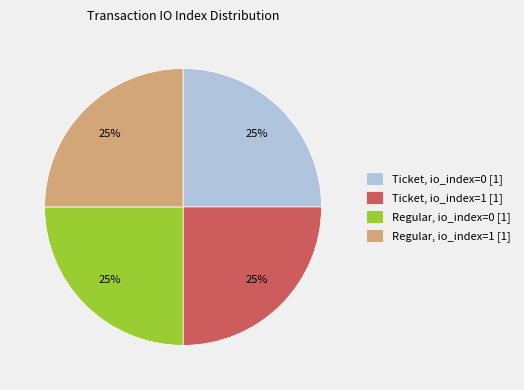

Approximately how many times larger is the value at Ticket, io_index=1 [1] compared to Regular, io_index=0 [1]?

1.0